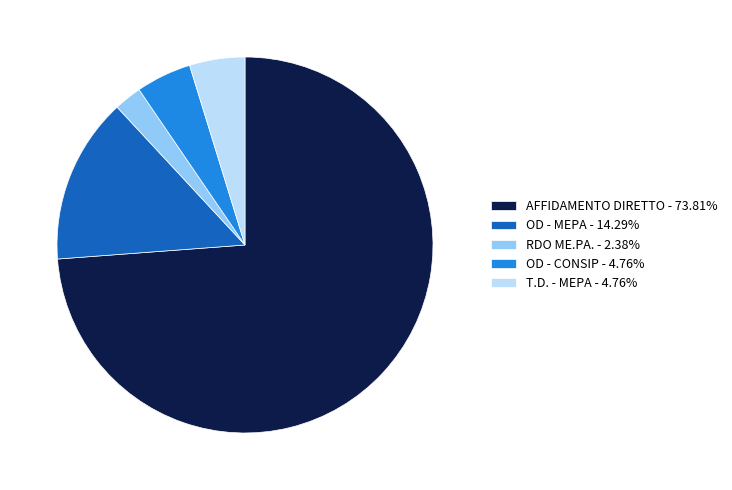

How many slices are in this pie chart?

5